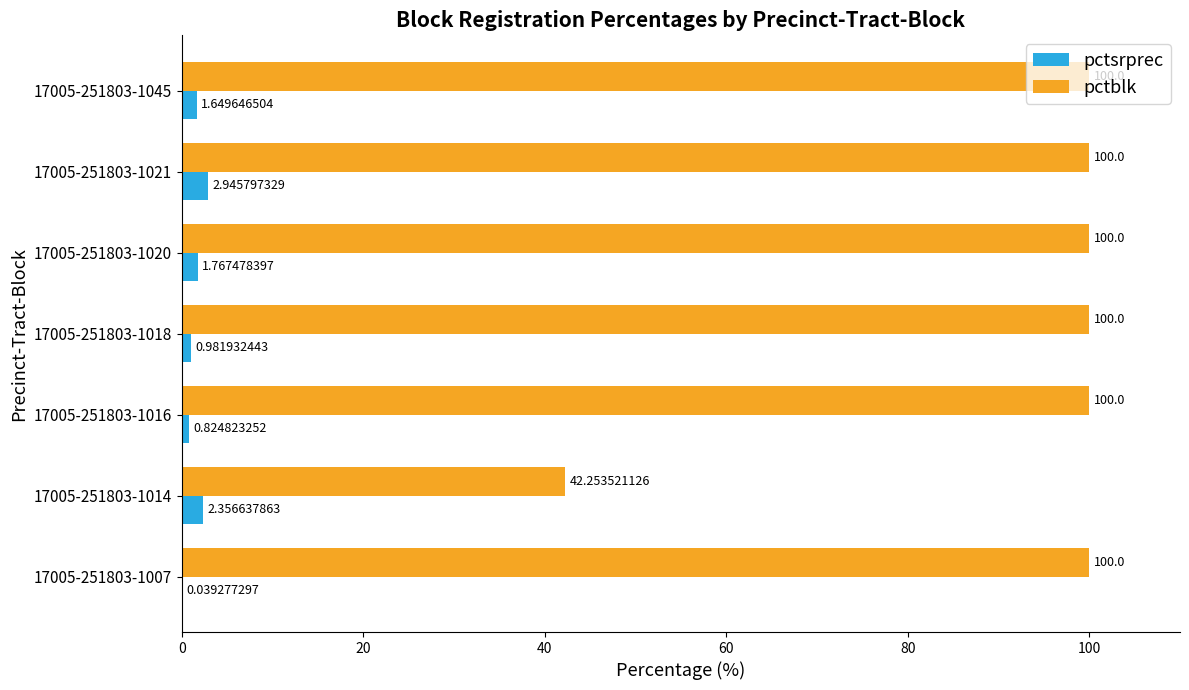

At which category is the sum across all series the highest?

17005-251803-1021